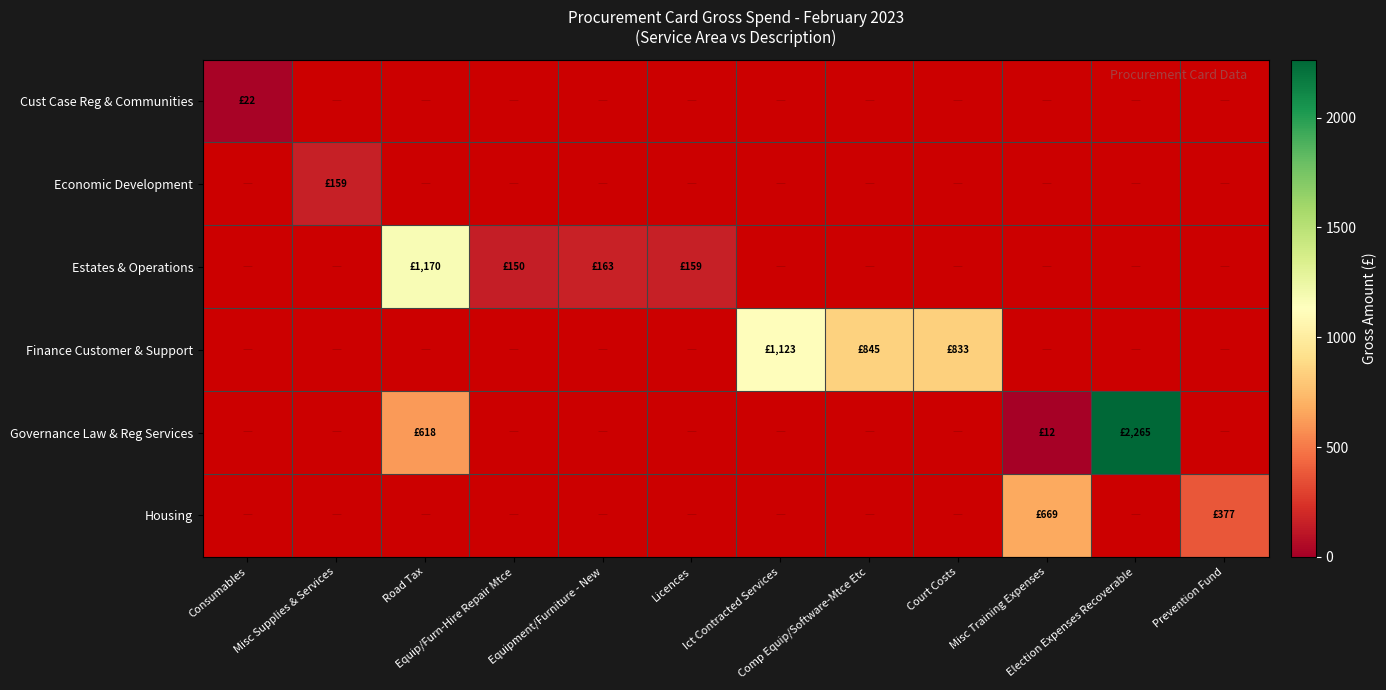

How many data points does each series have?

12